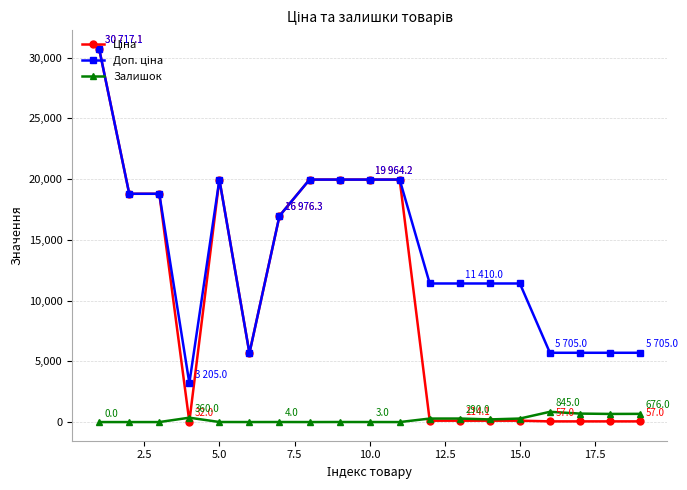

What is the greatest value displayed?

30717.1